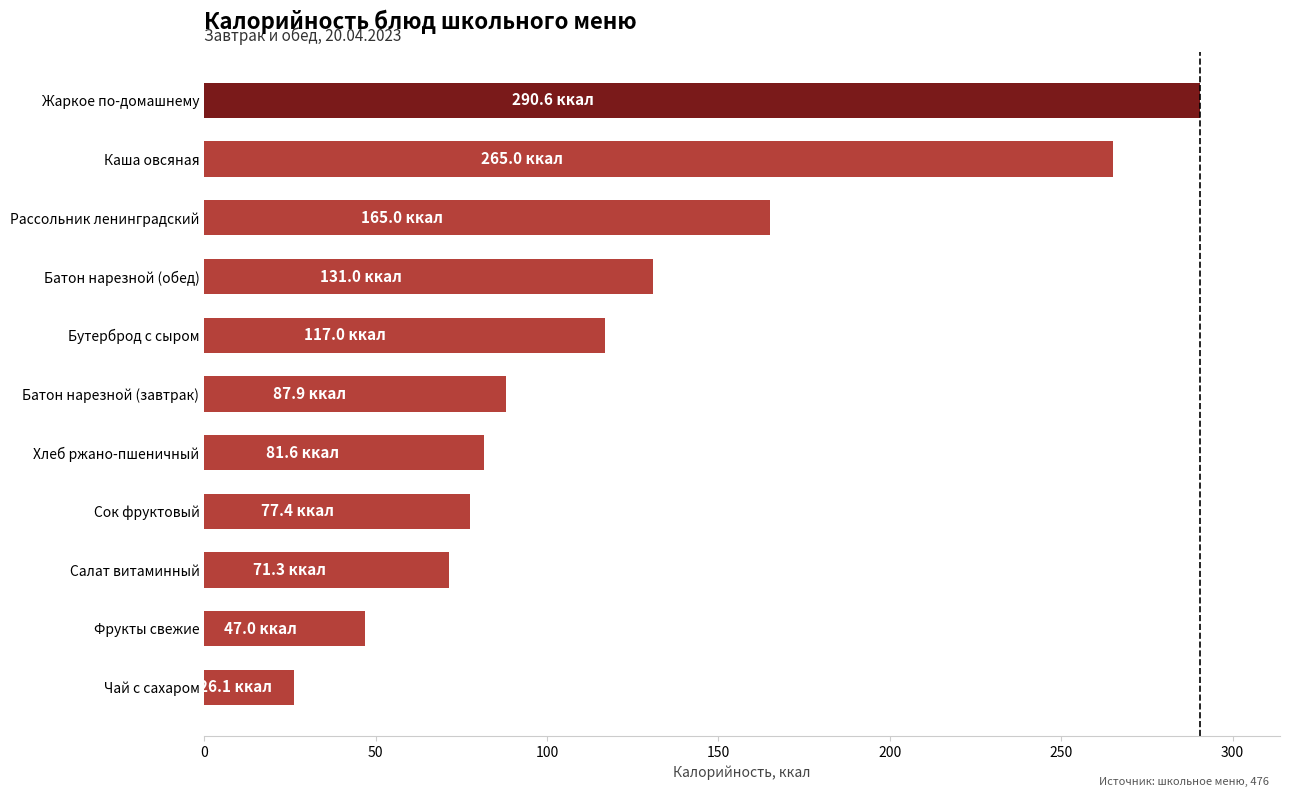

What is the change in value from Рассольник ленинградский to Жаркое по-домашнему?

+125.6